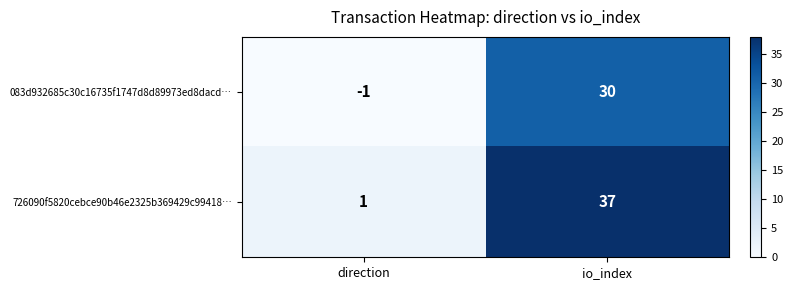

Is it true that 726090f5820cebce90b46e2325b369429c99418… equals 37 at io_index?

True